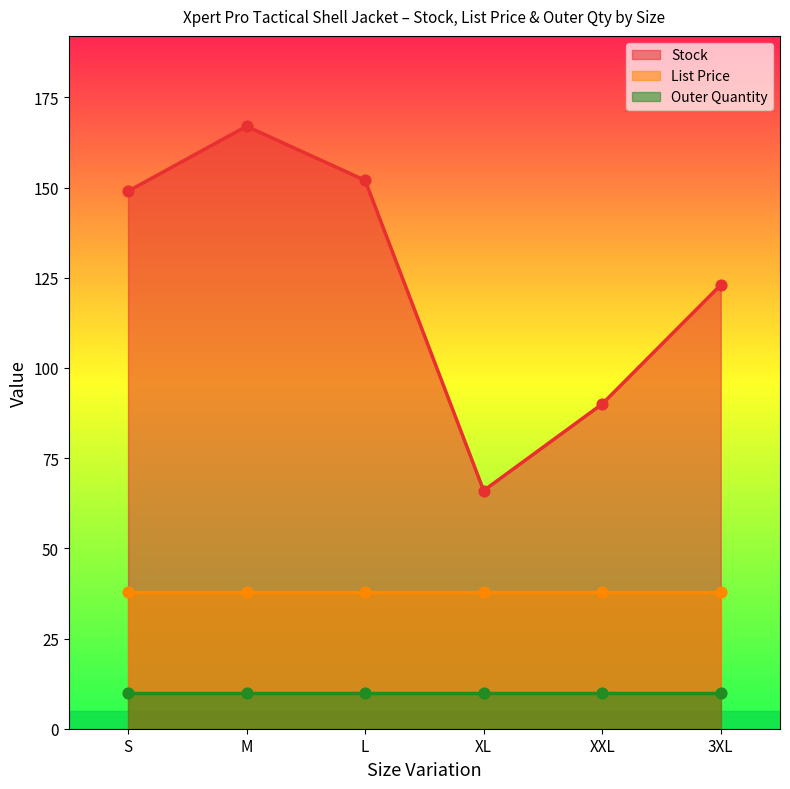

Is the value of Outer Quantity at XXL greater than the value of Stock at M?

No